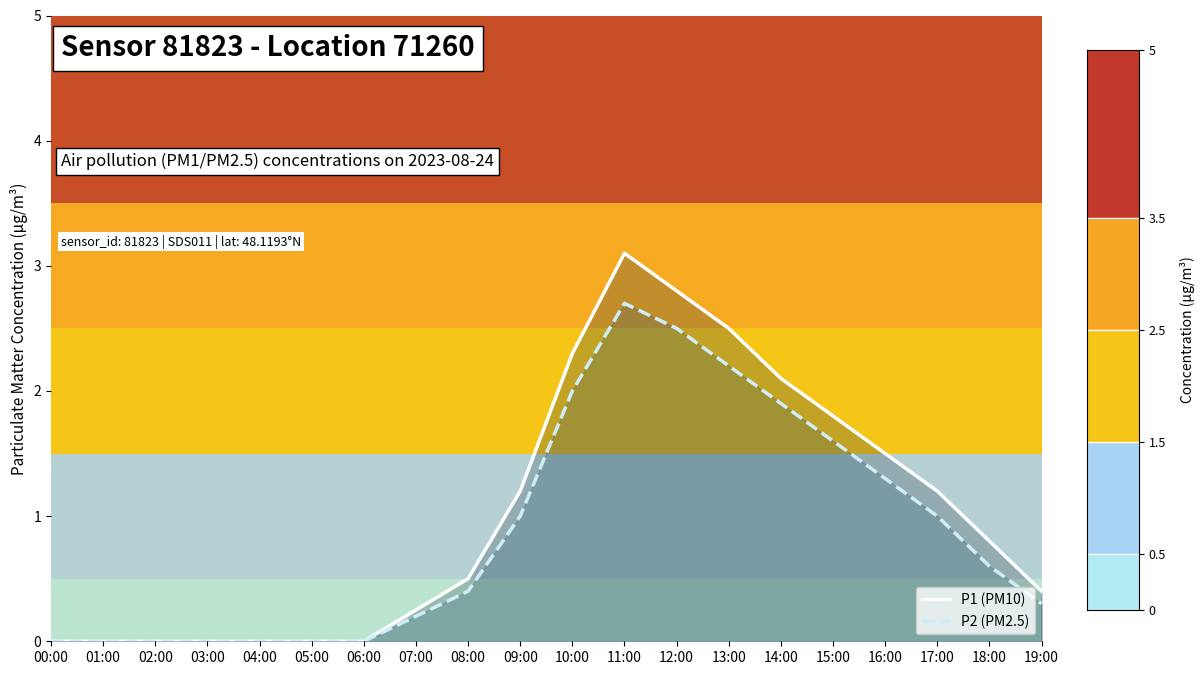

In P1 (PM10), how many points are higher than both neighbors (excluding endpoints)?

1